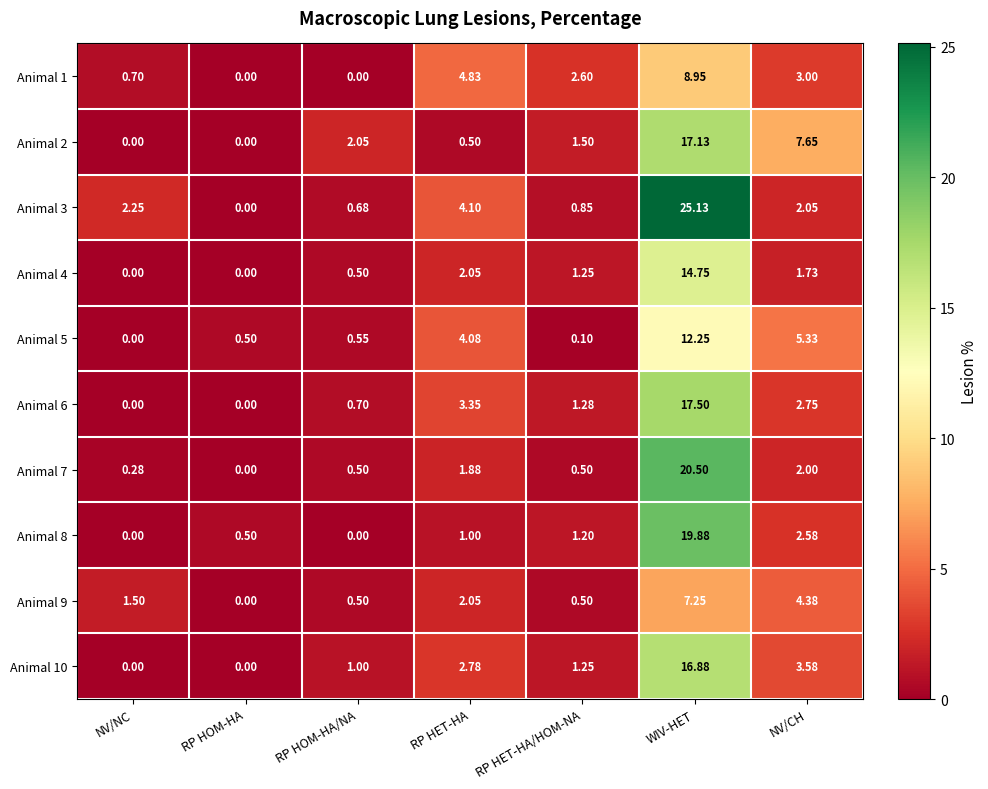

At which category is the sum across all series the highest?

WIV-HET